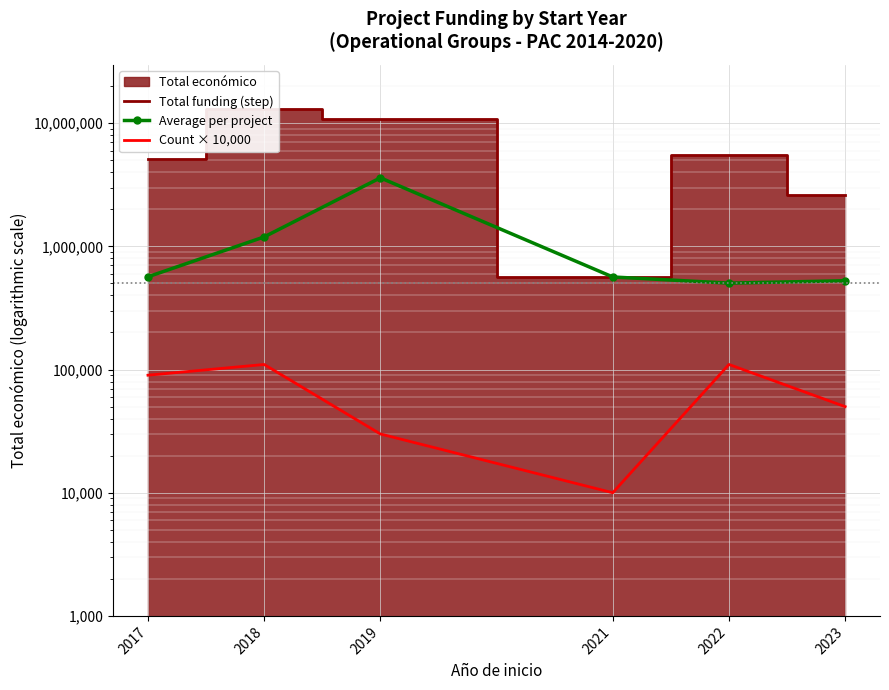

Which category has the highest value in the Total funding (step) series?

2018